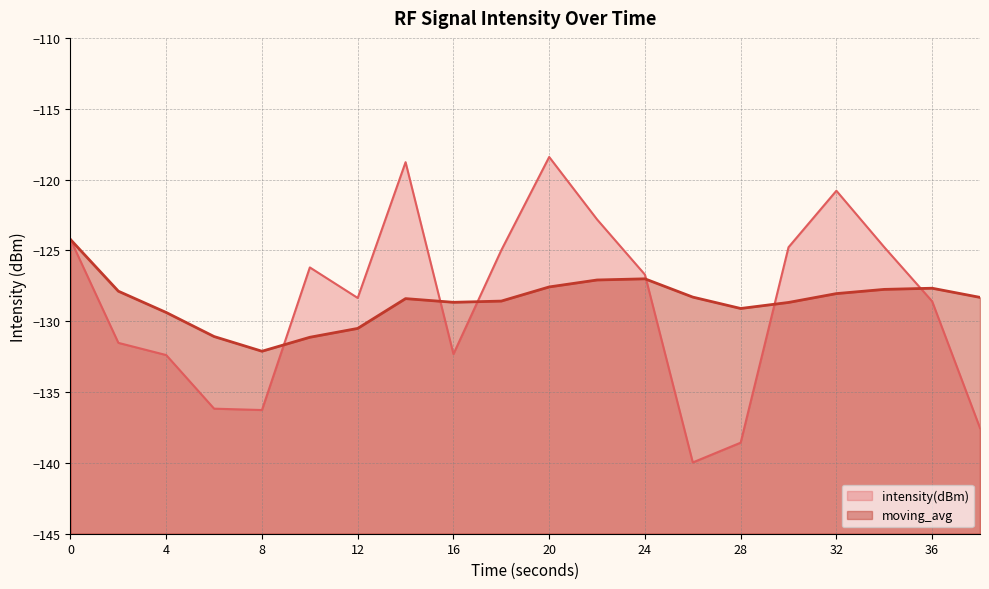

At how many categories does at least one series exceed -137?

20